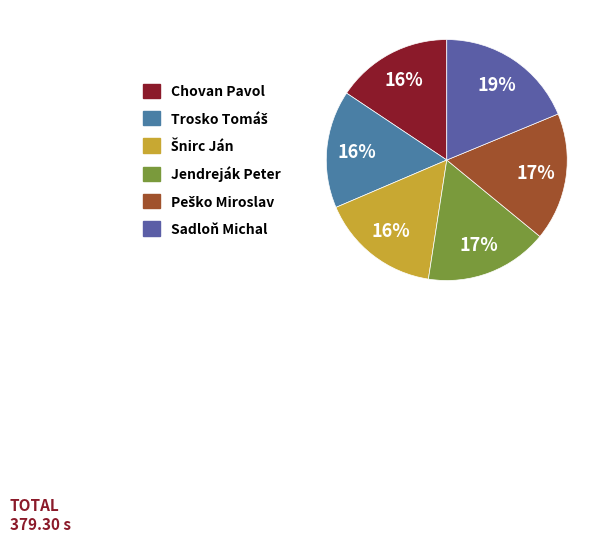

To the nearest percent, what is the combined percentage of Trosko Tomáš and Peško Miroslav?

33%